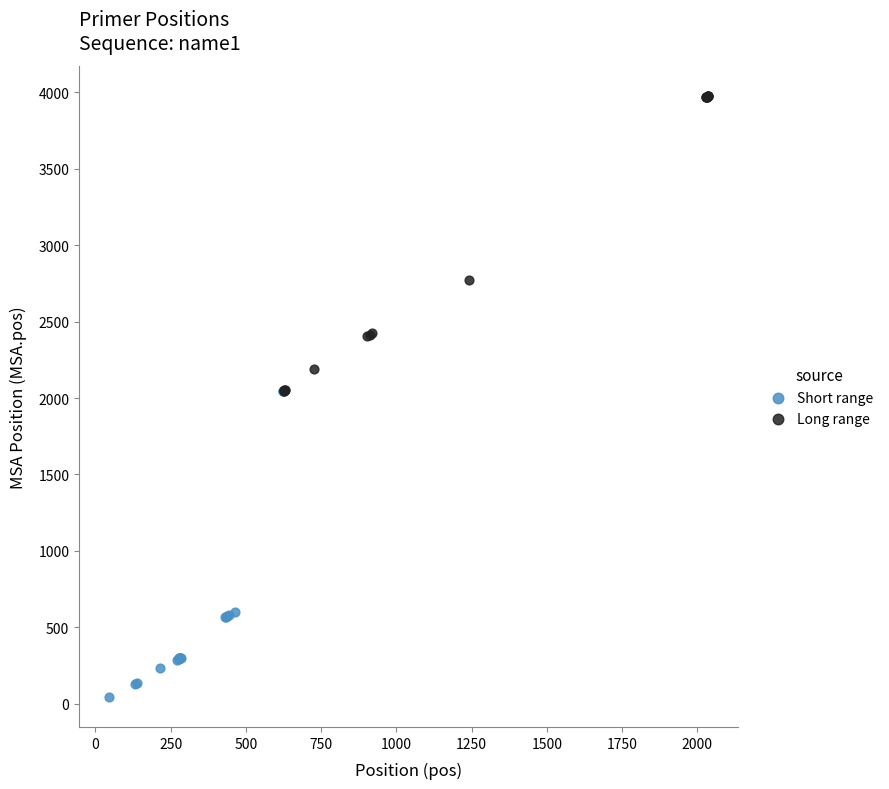

Which series contains the highest Y value?

Long range